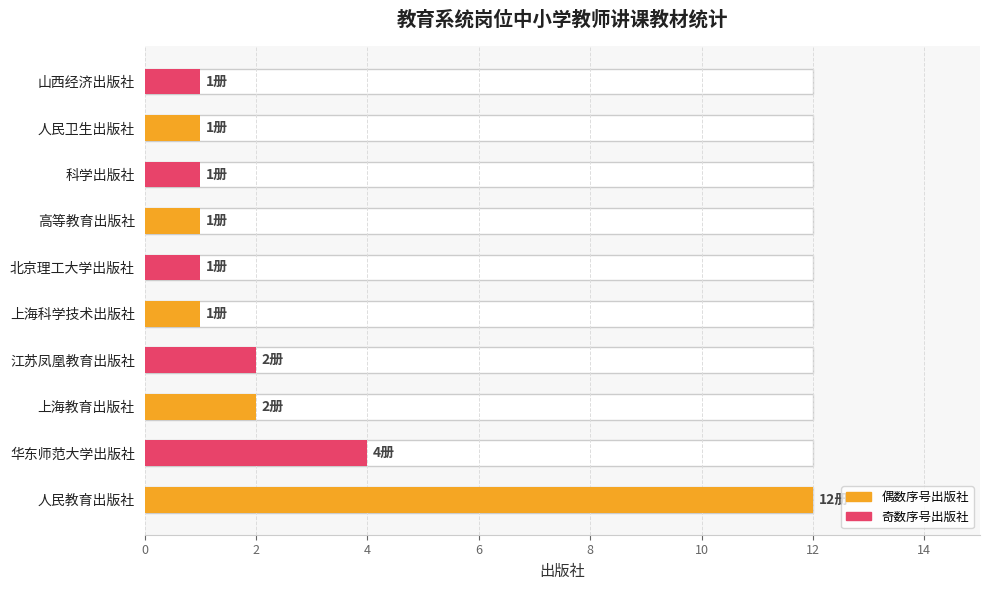

Approximately how many times larger is the value at 上海科学技术出版社 compared to 高等教育出版社?

1.0